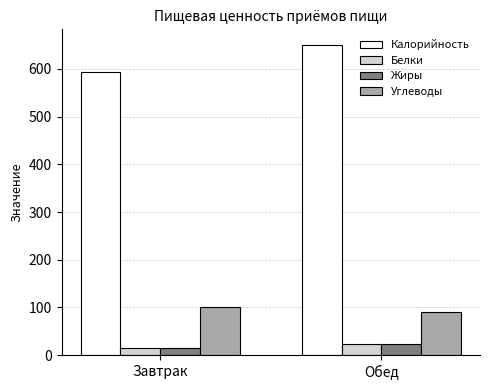

What is the sum of the Белки values at Обед and Завтрак?

38.5